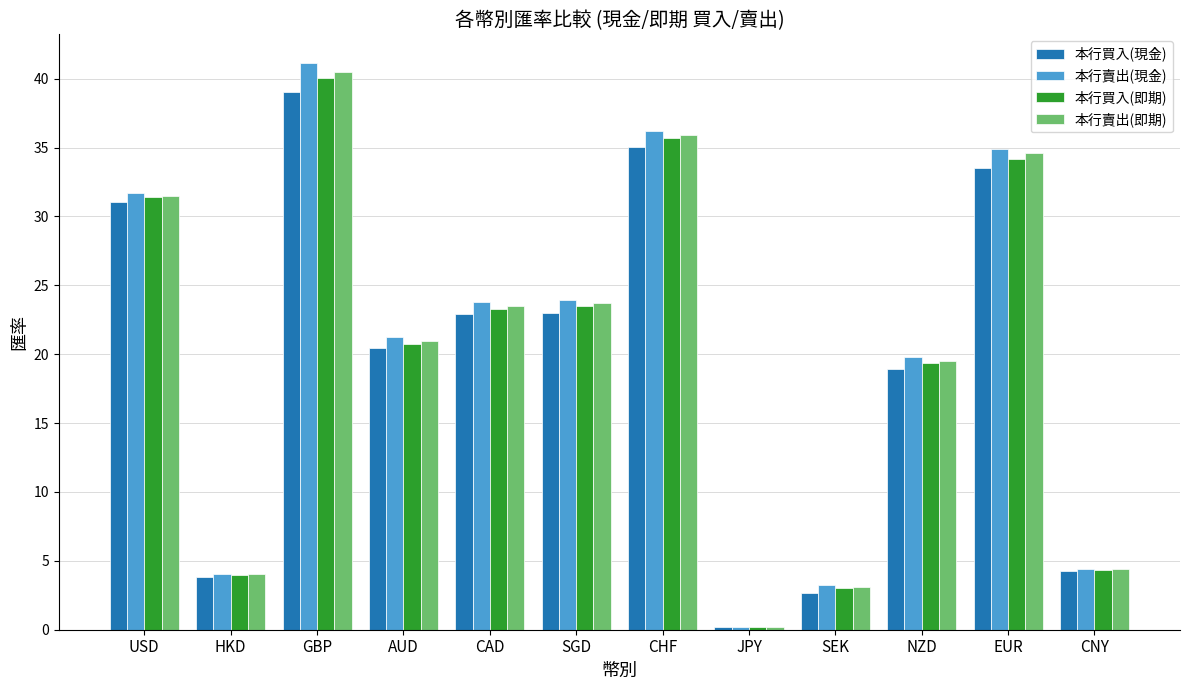

At how many categories does at least one series exceed 28?

4